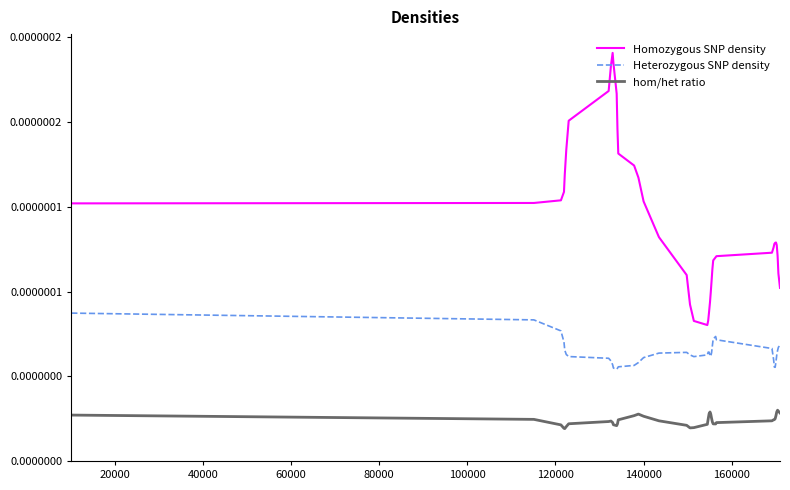

Does the chart display data point markers on the line(s)?

No